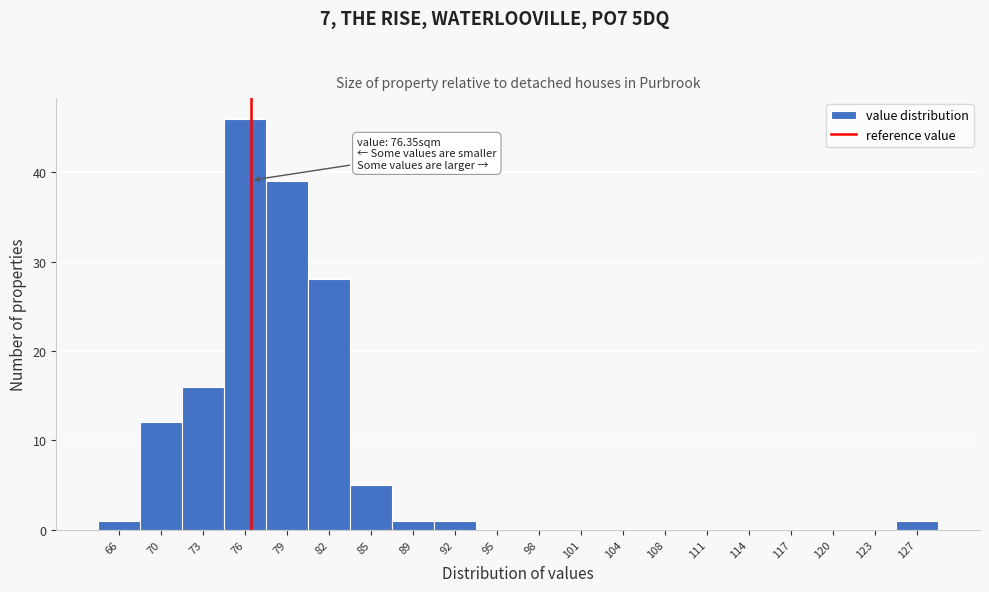

Which range on the x-axis has the tallest bar?

74.5 to 77.5